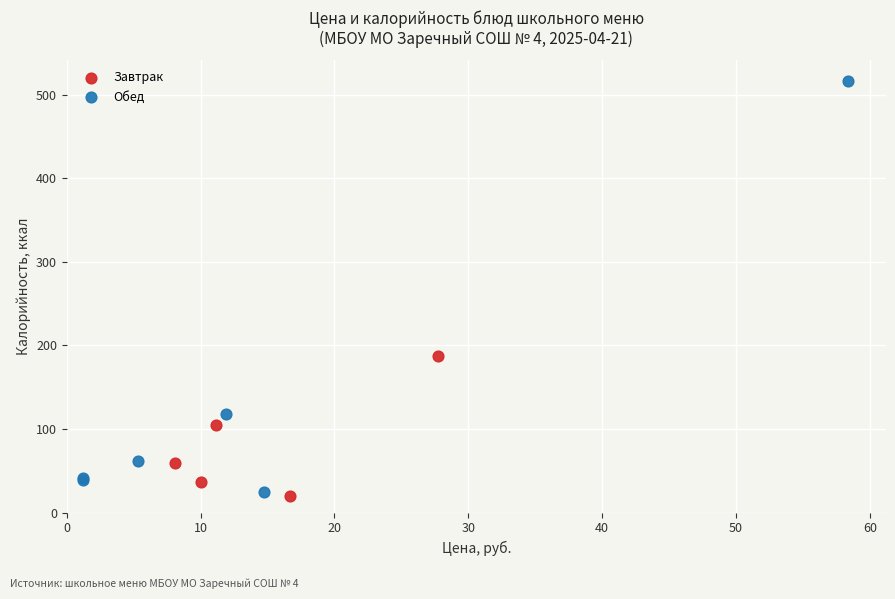

Which series has the widest spread of Y values?

Обед